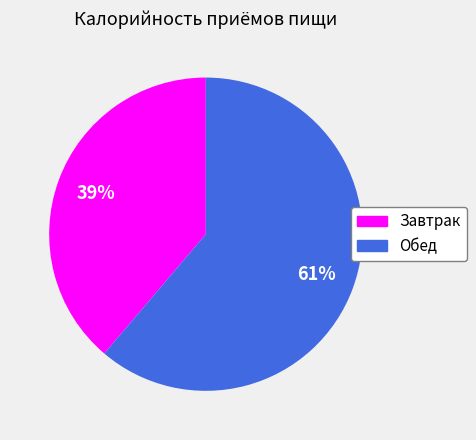

Which category has the smallest portion of the pie?

Завтрак